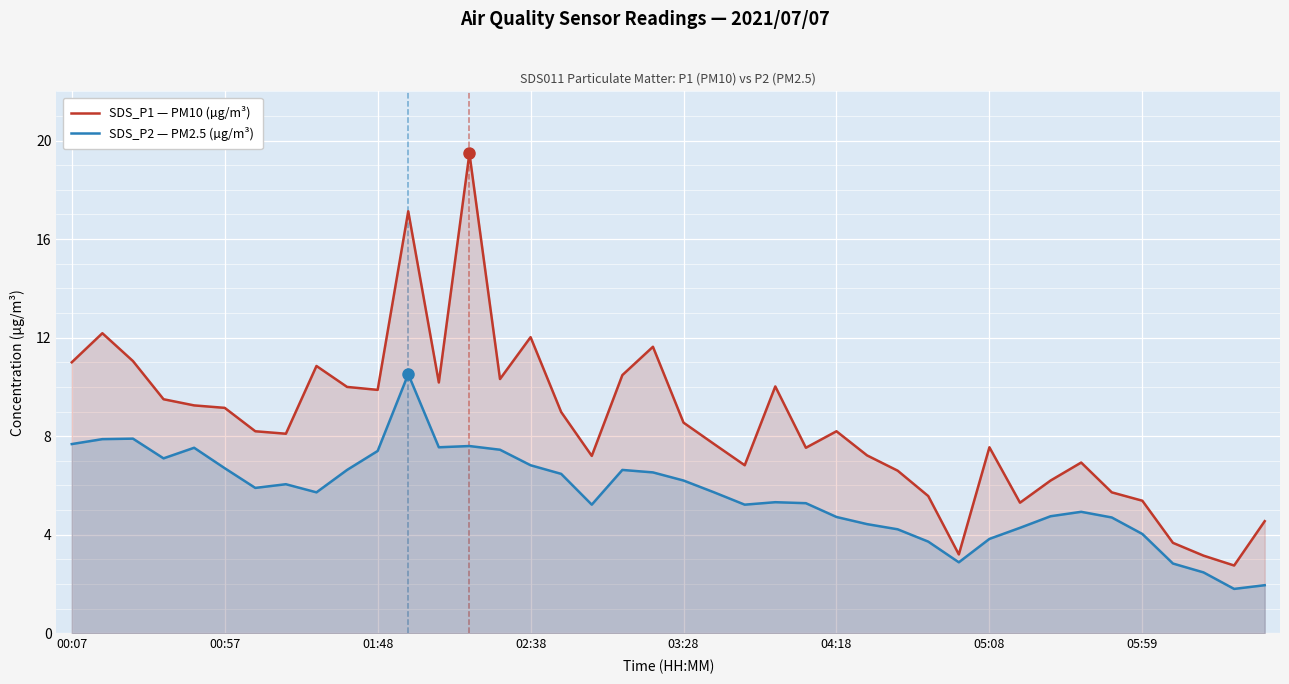

List the series in order of their overall mean, highest first.

SDS_P1 — PM10 (µg/m³), SDS_P2 — PM2.5 (µg/m³)